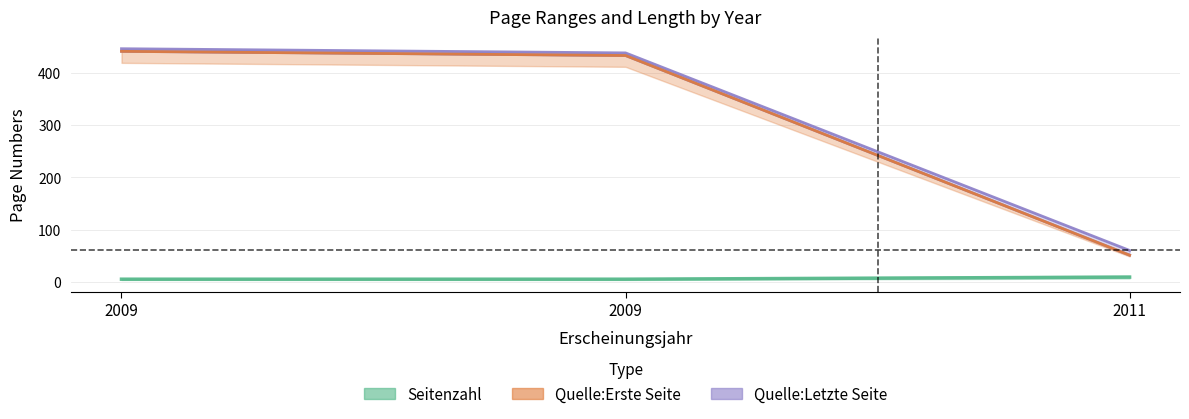

Which series has the largest range (max minus min)?

Quelle:Erste Seite